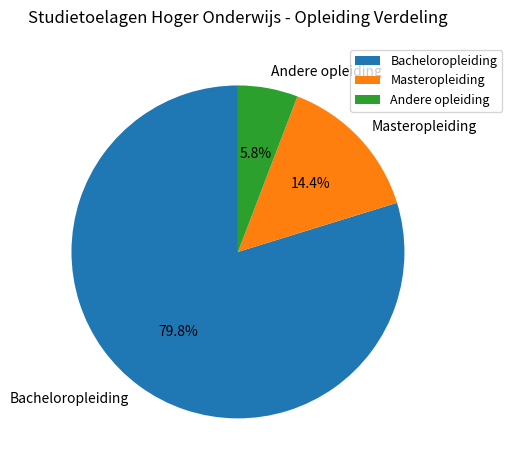

To the nearest percent, what is the average slice percentage?

33%